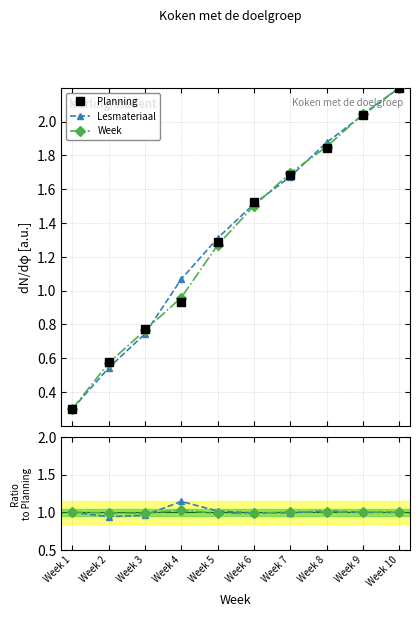

What is the total value across all series at Week 4?

3.1